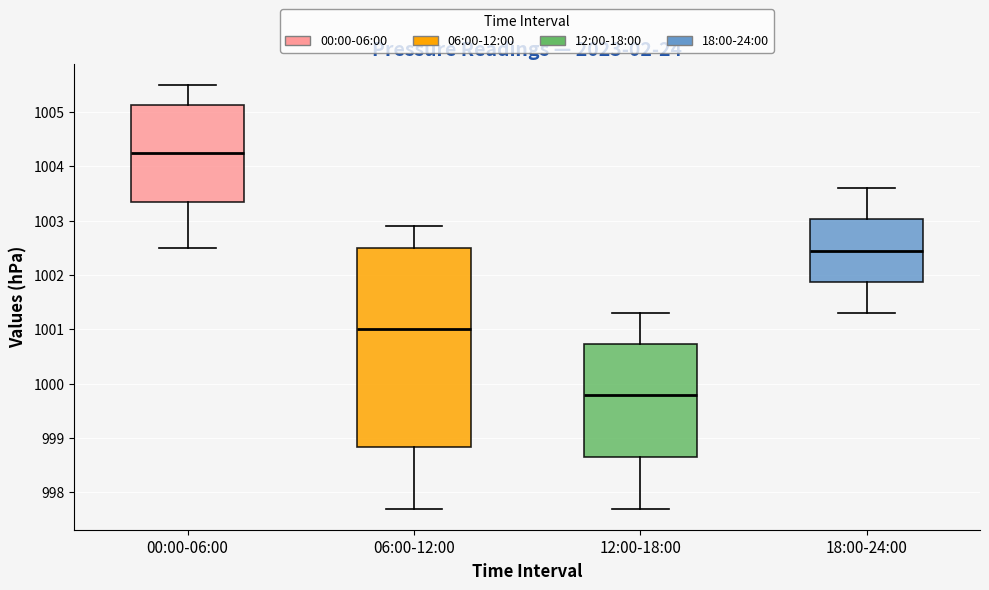

Reading left to right, read every box against the y-axis: the position of its median line, the range the box covers, and the ends of its whiskers. The values are not printed on the chart, so give them approximately, as read against the axis.

00:00-06:00: median 1004.3, box 1003.4 to 1005.1, whiskers 1002.5 to 1005.5
06:00-12:00: median 1001.0, box 998.8 to 1002.5, whiskers 997.7 to 1002.9
12:00-18:00: median 999.8, box 998.7 to 1000.7, whiskers 997.7 to 1001.3
18:00-24:00: median 1002.5, box 1001.9 to 1003.0, whiskers 1001.3 to 1003.6